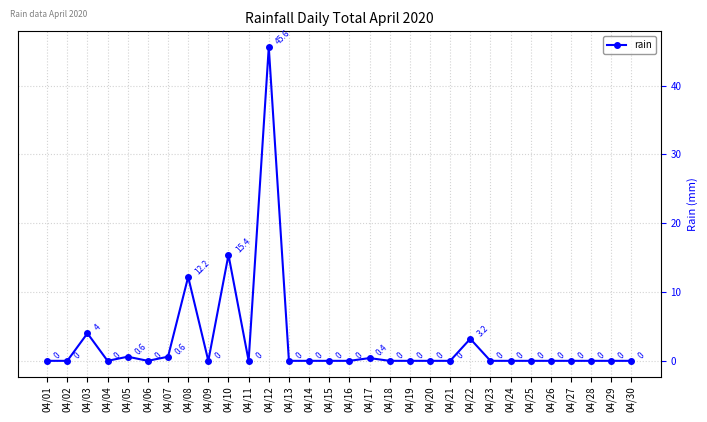

What is the approximate value at 04/10?

15.4